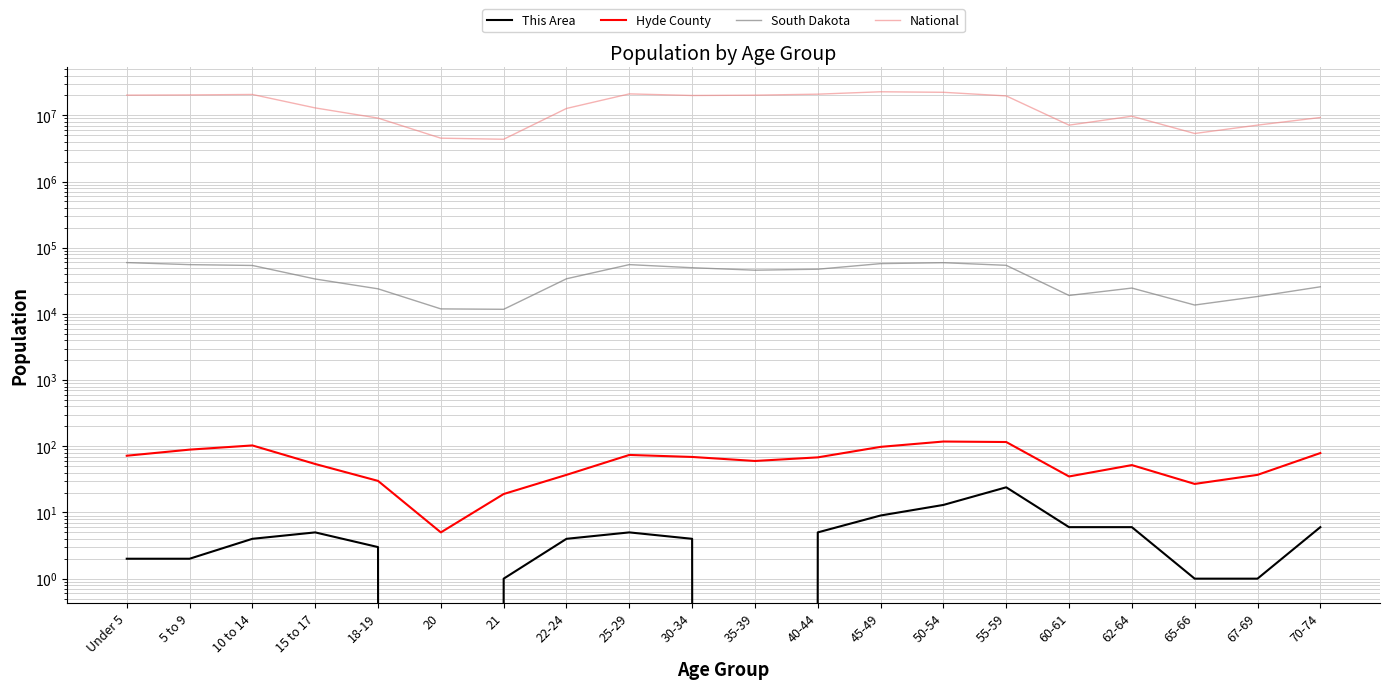

Where is the first local maximum for National?

10 to 14